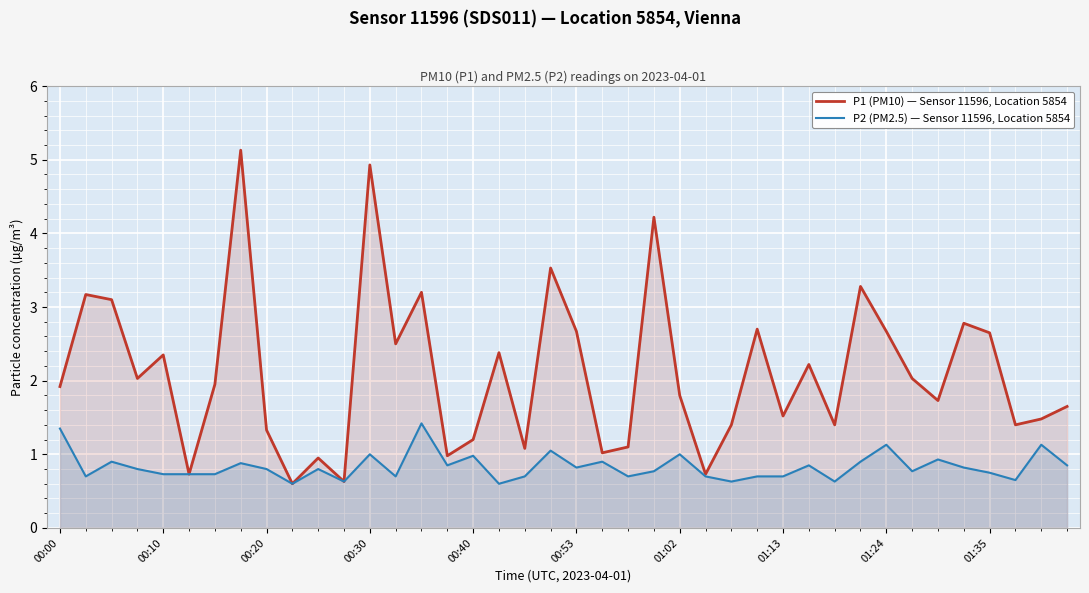

How many lines are shown in the chart?

2